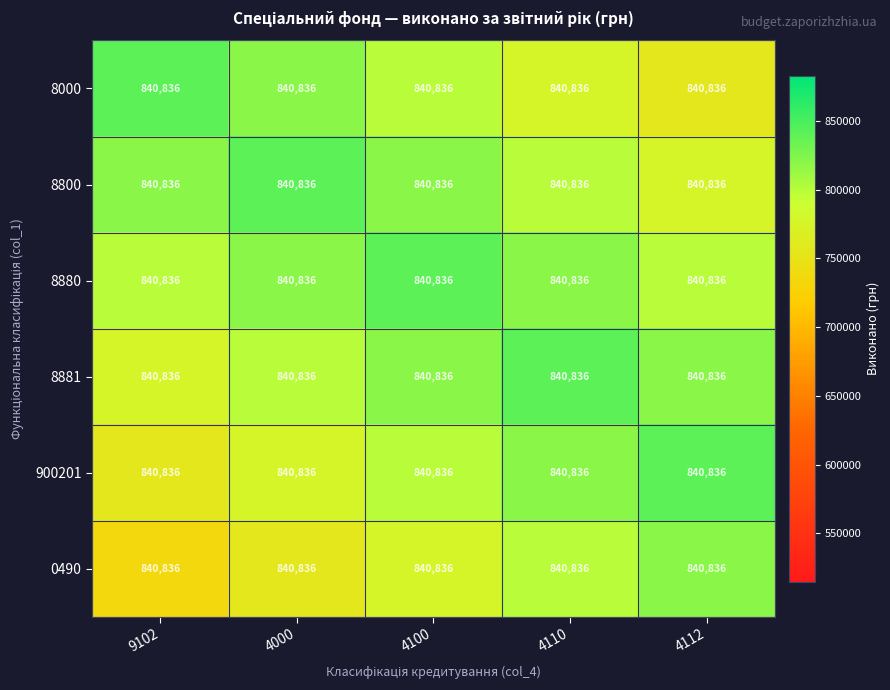

What is the spread (max minus min) of values at 4112?

84083.6